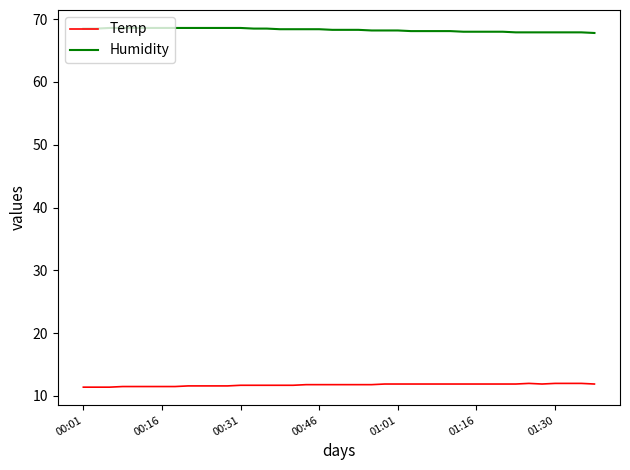

At how many categories does at least one series exceed 12?

40